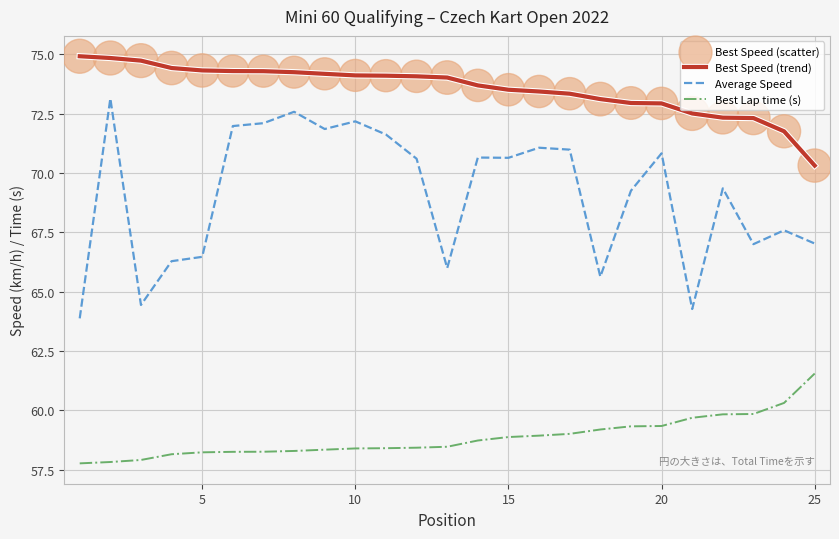

Which series has the largest total across all categories?

Best Speed (trend)